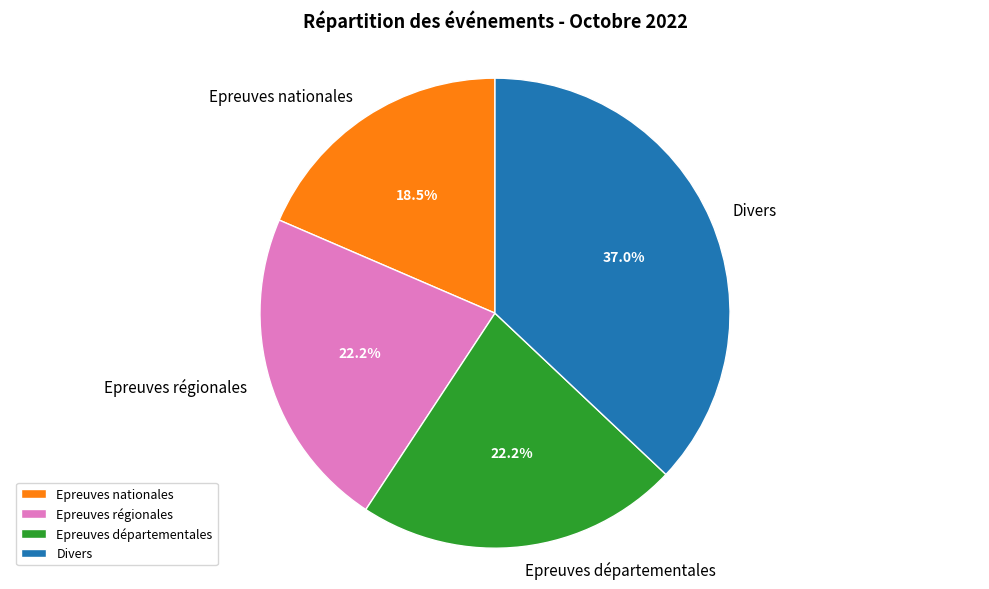

To the nearest percent, what is the difference between the Divers and Epreuves départementales slice percentages?

15%